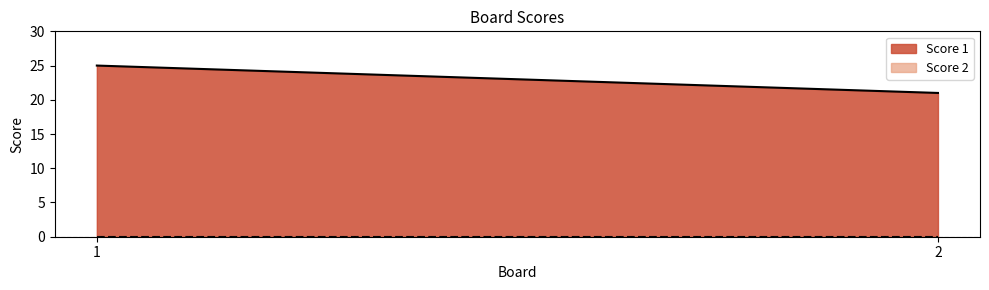

What are all the series names shown in the legend?

Score 1, Score 2